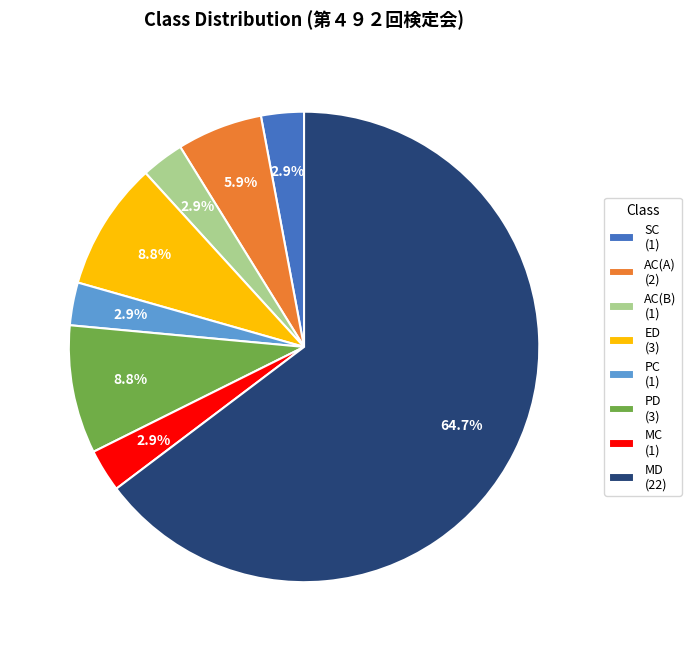

How much of the chart is everything except AC(B) (1)?

97.1%